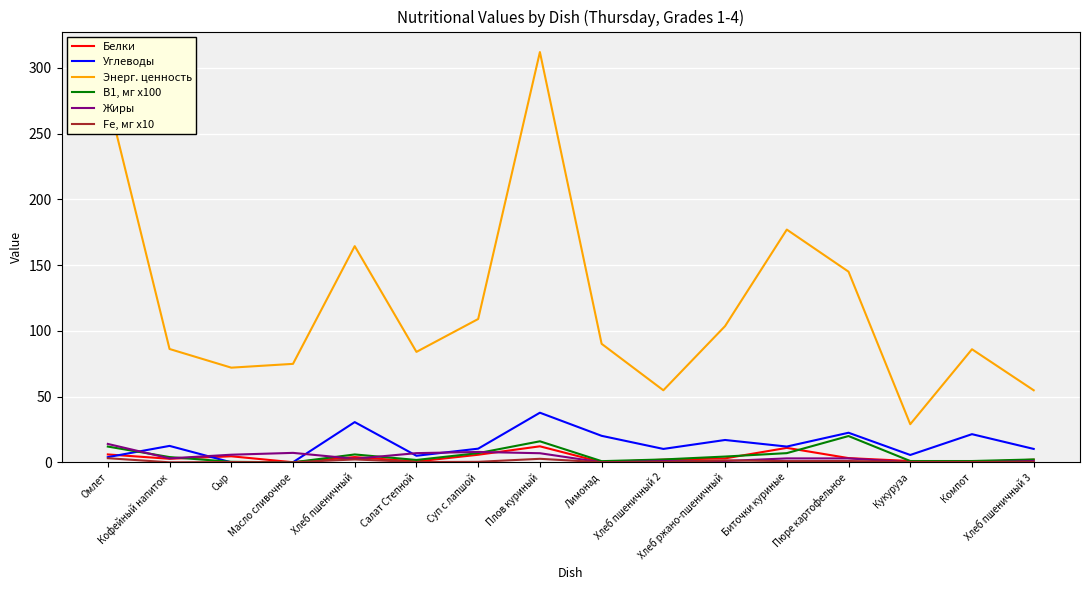

Which series has the widest spread of values?

Энерг. ценность